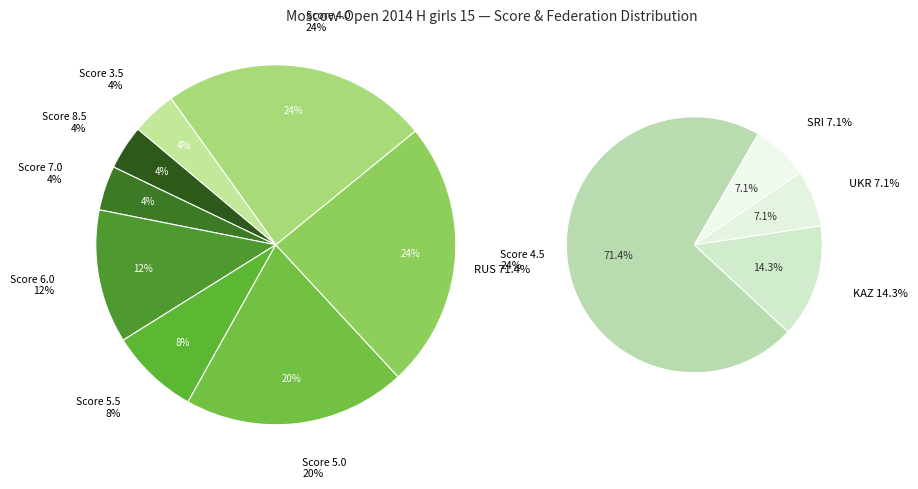

Which category has the biggest portion of the pie?

RUS